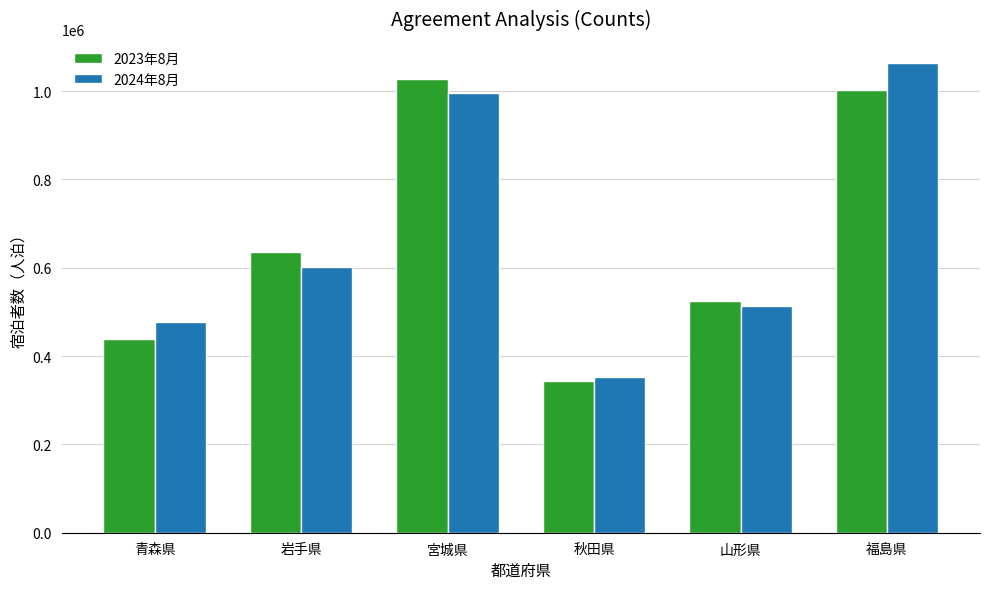

At which label does 2024年8月 reach its minimum?

秋田県